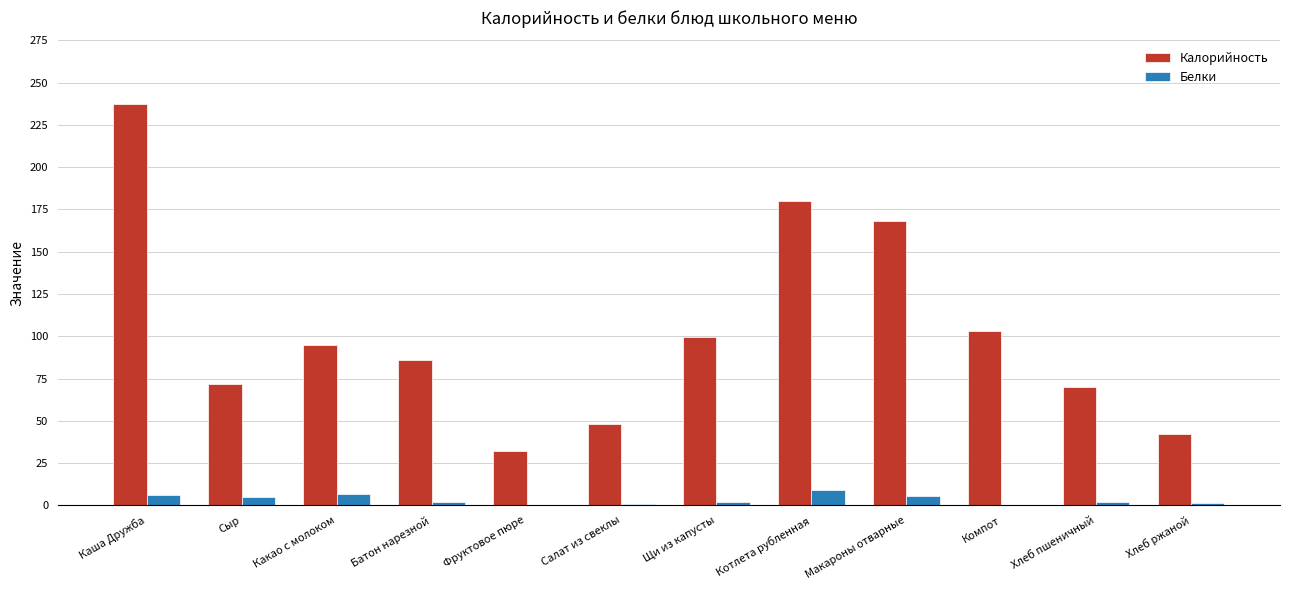

Which series has the widest spread of values?

Калорийность